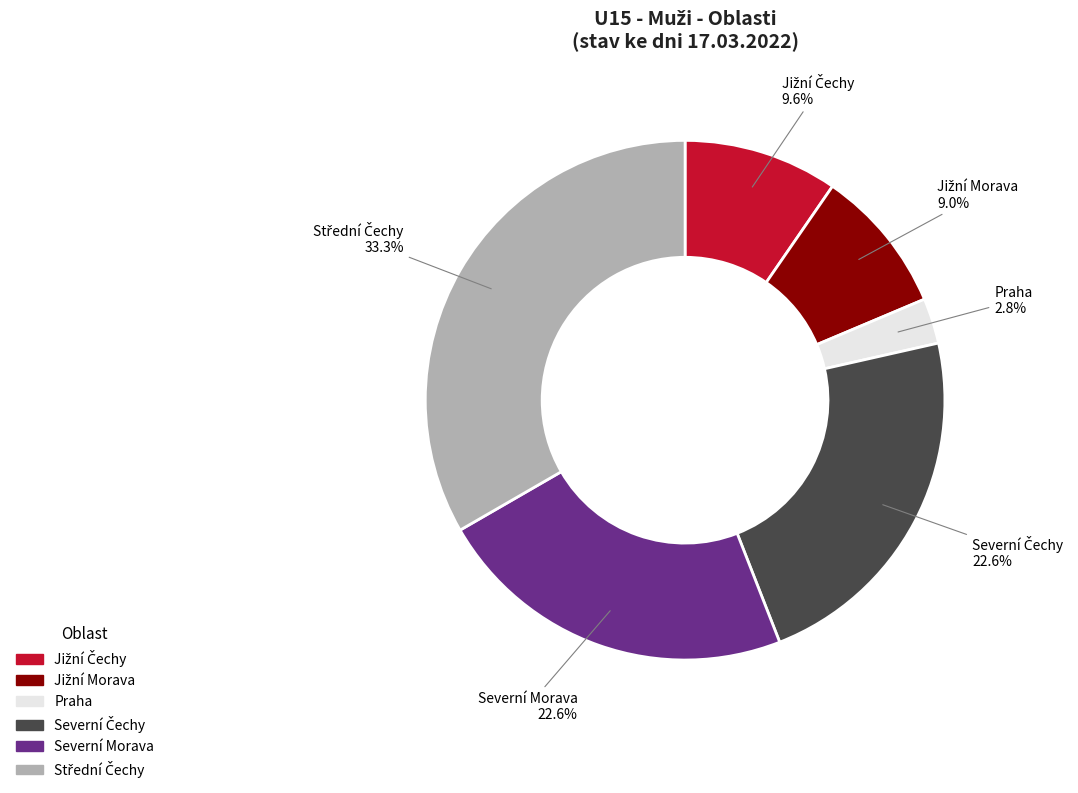

Is there any slice that represents more than half of the pie?

No